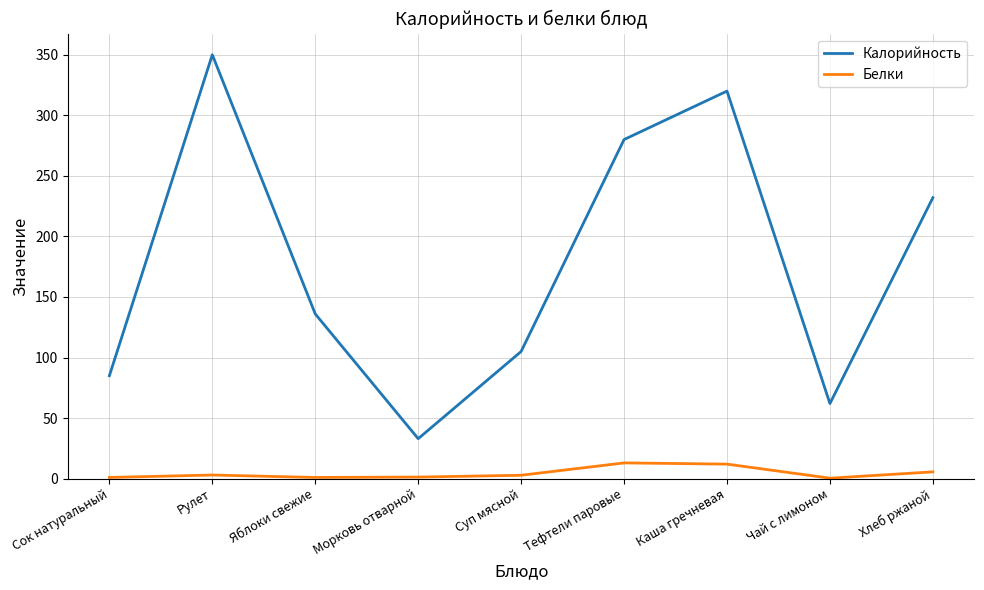

List the series in order of their overall mean, lowest first.

Белки, Калорийность